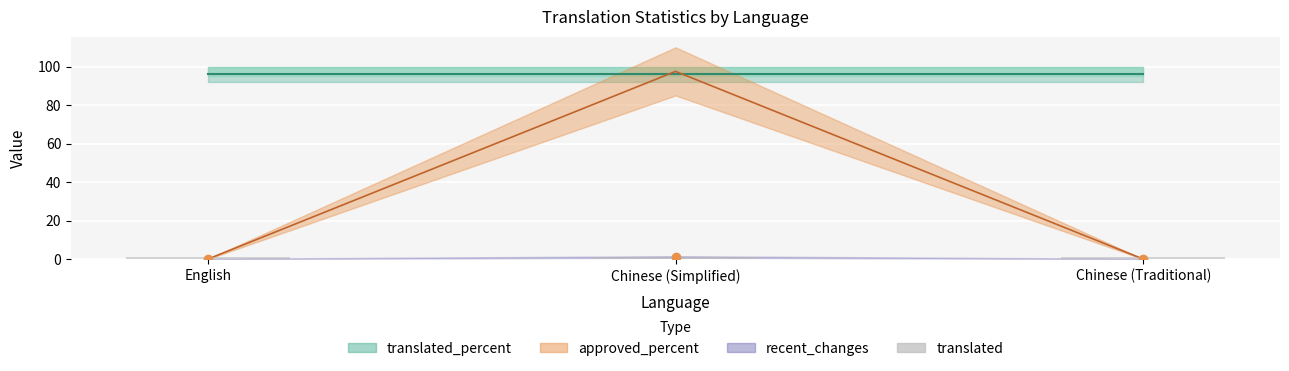

Is it true that approved equals 0 at Chinese (Traditional)?

True